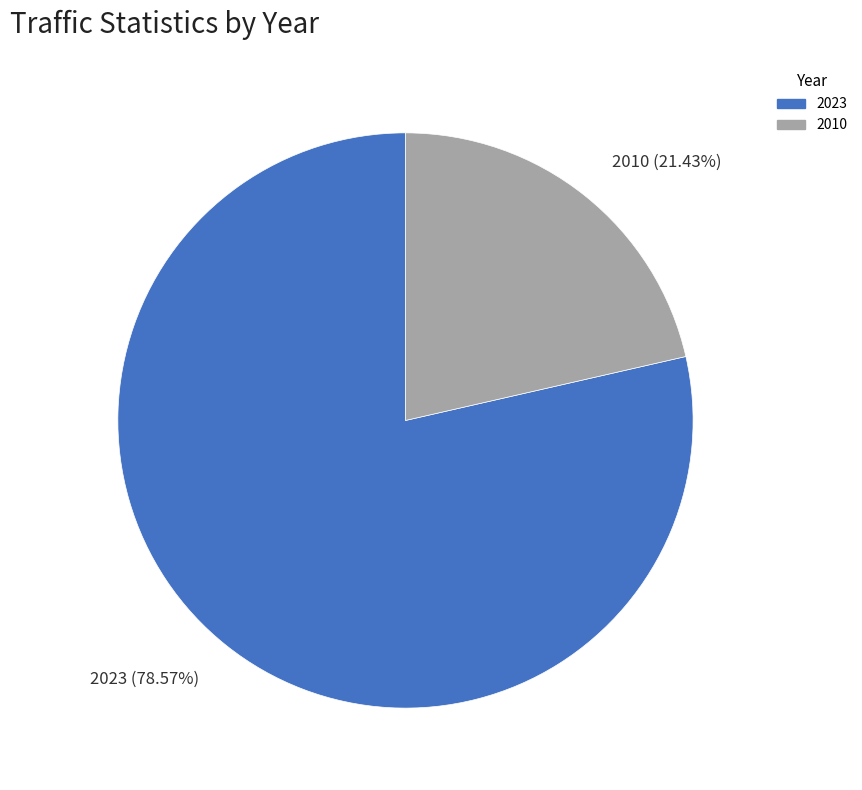

Which category has the smallest portion of the pie?

2010